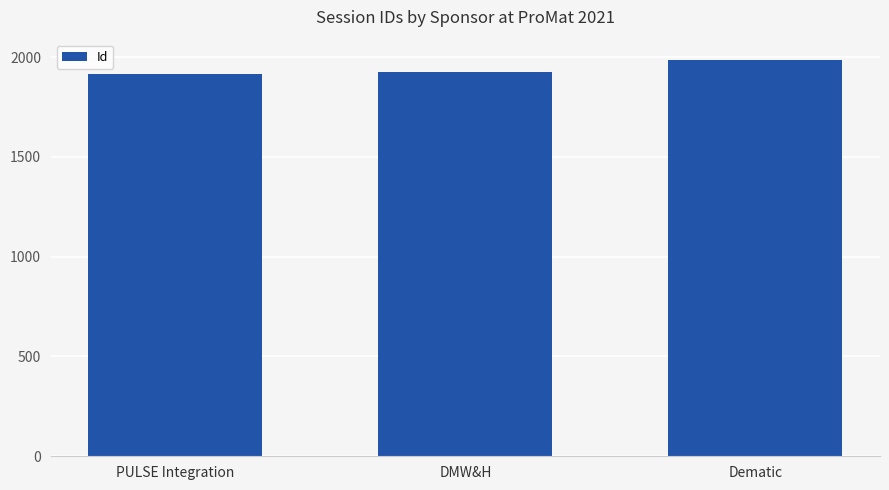

What is the change in value from DMW&H to Dematic?

+61